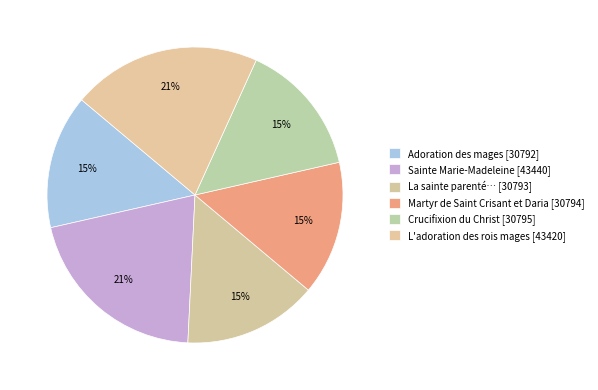

Count the number of slices in the pie.

6